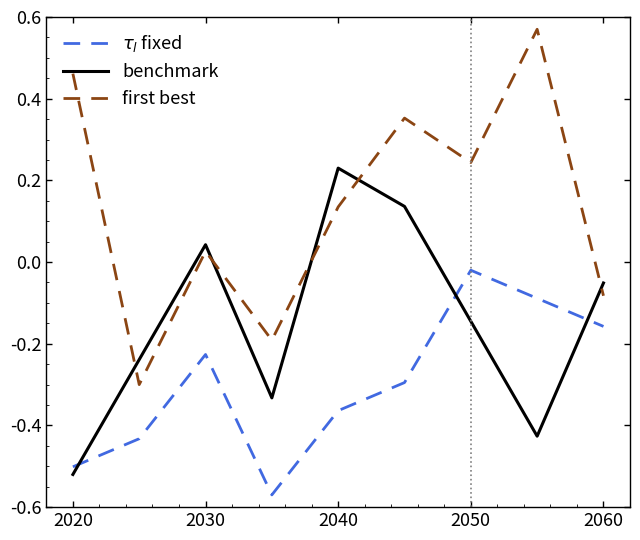

Which series ends up on top after the final intersection of benchmark and first best?

benchmark